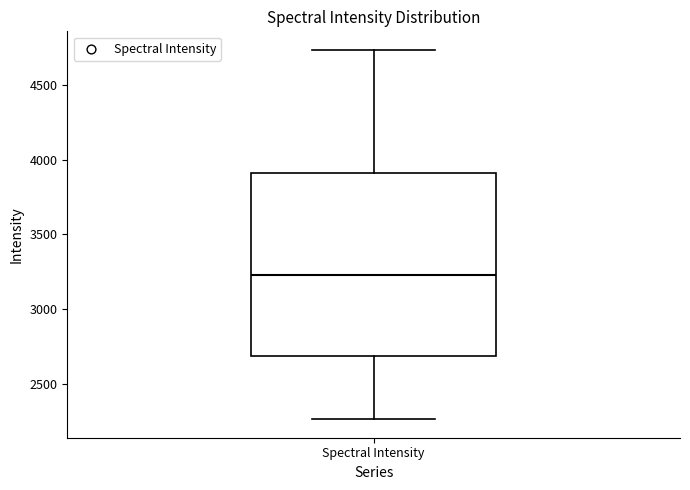

Where is the upper edge of the box for Spectral Intensity on the y-axis? The values are not printed on the chart, so give them approximately, as read against the axis.

3900